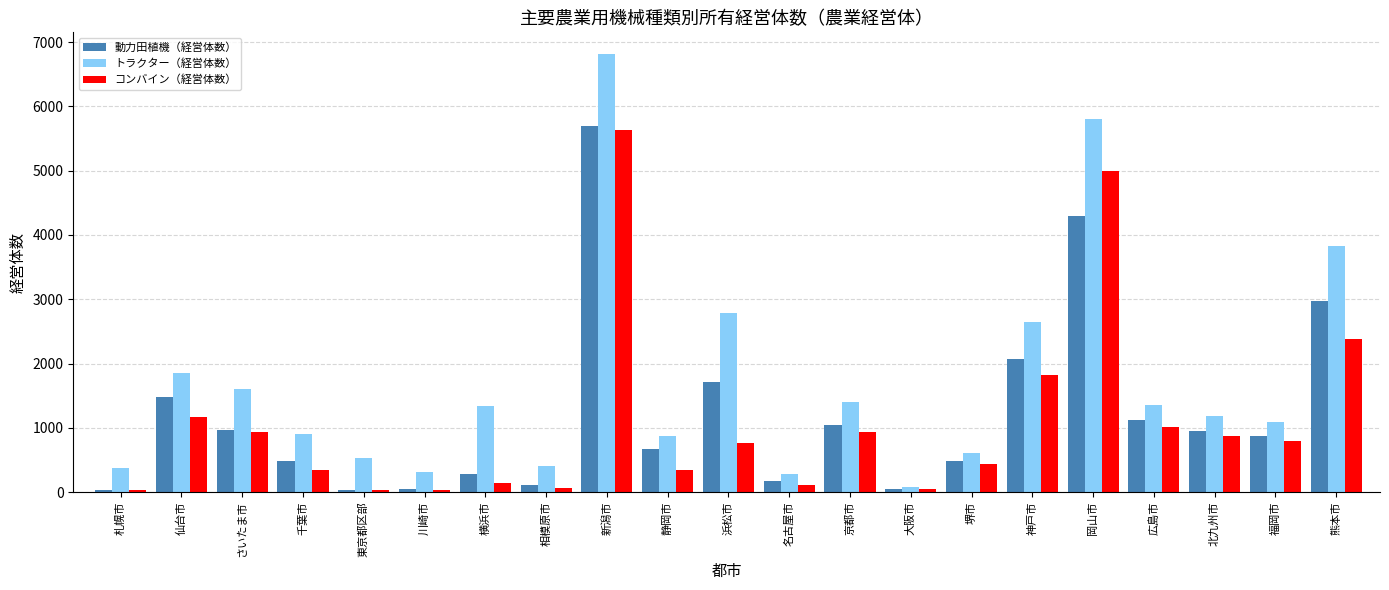

At which label is トラクター（経営体数） closest to 3446?

熊本市